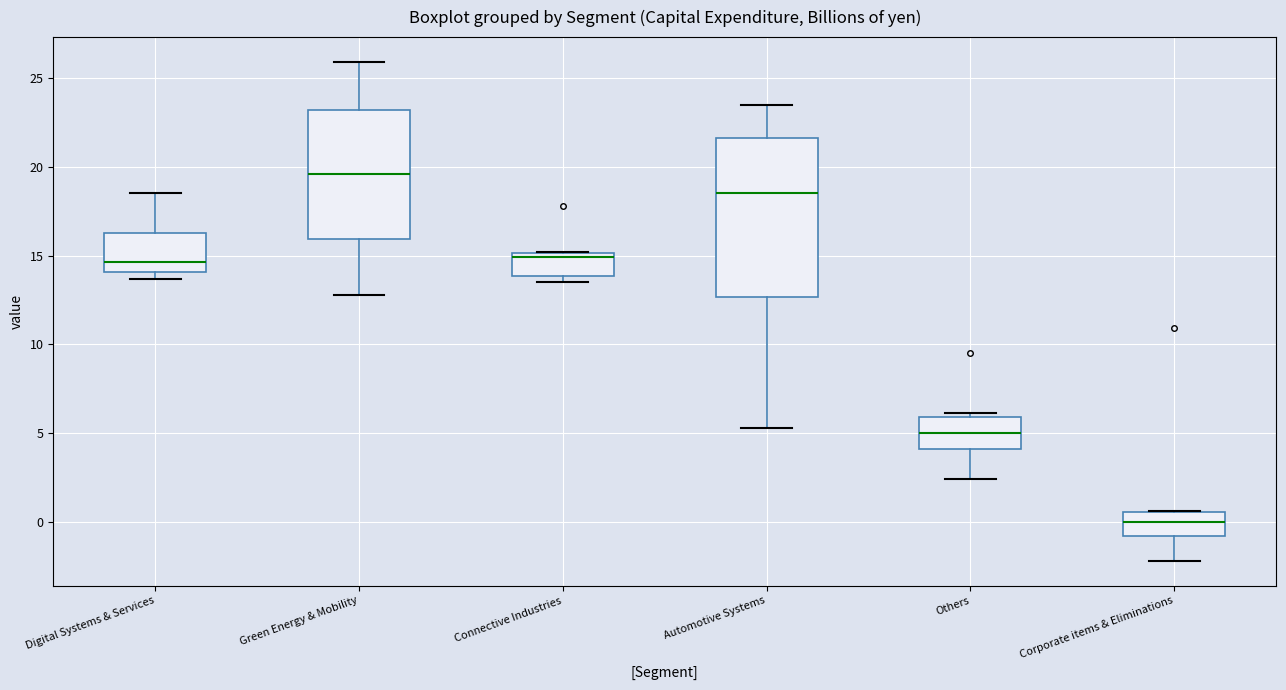

Which box has the highest median line?

Green Energy & Mobility